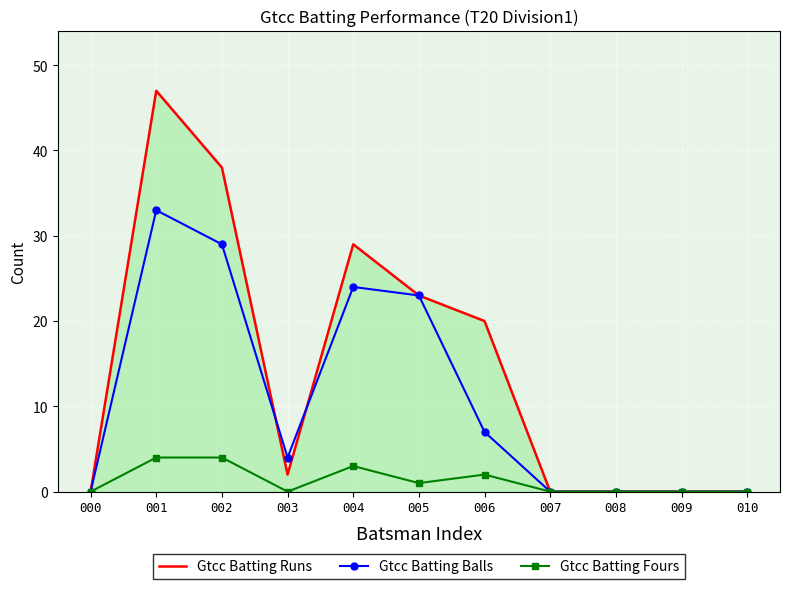

Is the value of Gtcc Batting Balls at 002 greater than the value of Gtcc Batting Fours at 008?

Yes